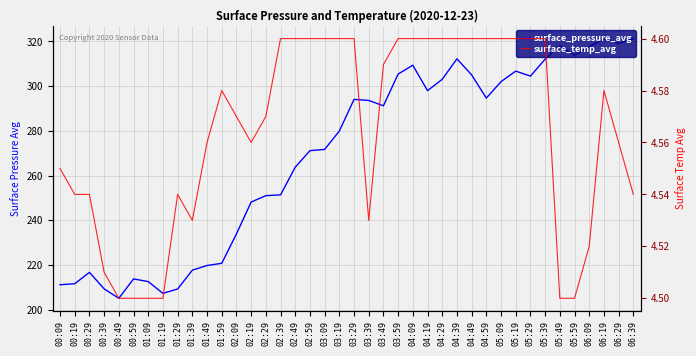

True or false: surface_temp_avg and surface_pressure_avg cross at least once.

False